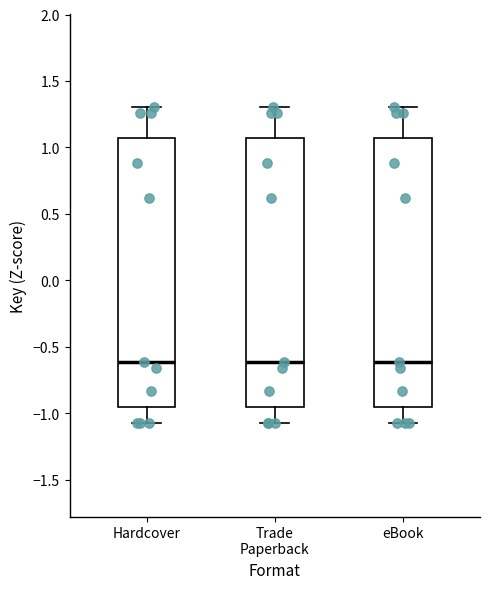

Reading left to right, transcribe this box plot: for each box, give where its median line is, the range the box spans, and where its two whiskers end, as read against the y-axis. The values are not printed on the chart, so give them approximately, as read against the axis.

Hardcover: median -0.60, box -0.95 to 1.05, whiskers -1.10 to 1.30
Trade Paperback: median -0.60, box -0.95 to 1.05, whiskers -1.10 to 1.30
eBook: median -0.60, box -0.95 to 1.05, whiskers -1.10 to 1.30